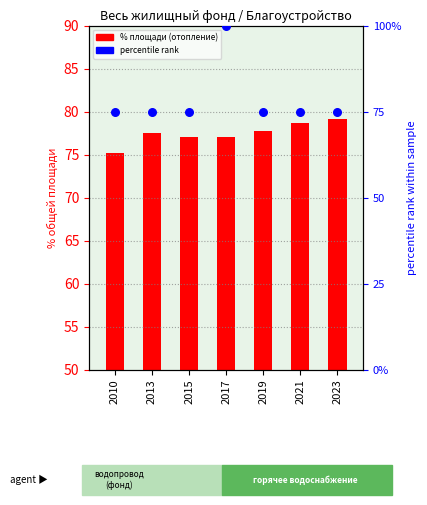

At how many categories does at least one series exceed 89?

1